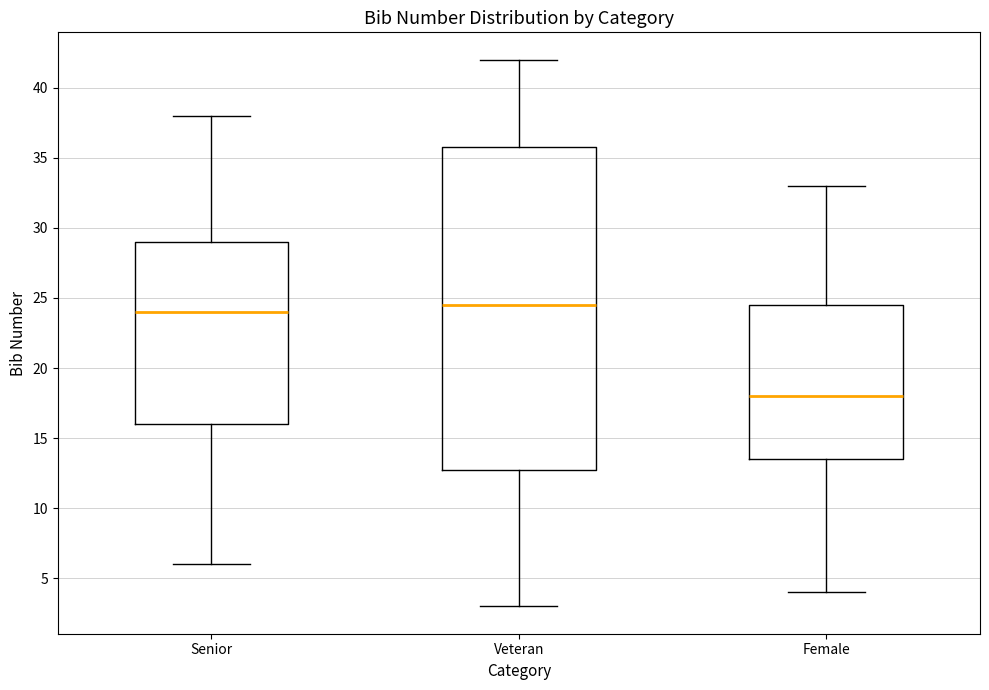

Where does the upper whisker of the box for Female end on the y-axis? The values are not printed on the chart, so give them approximately, as read against the axis.

33.0